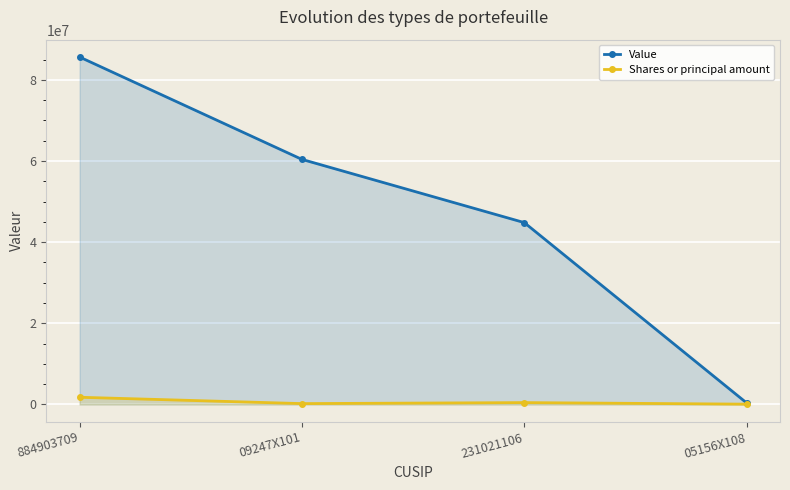

True or false: Shares or principal amount and Value intersect in this chart.

False